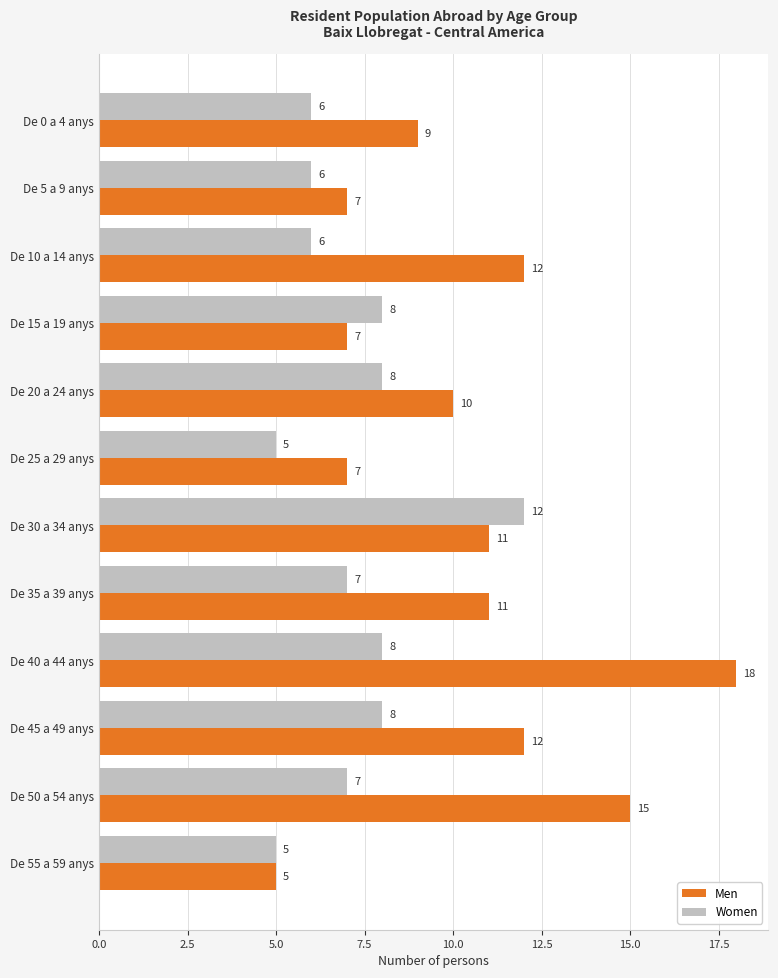

Which series has the widest spread of values?

Men